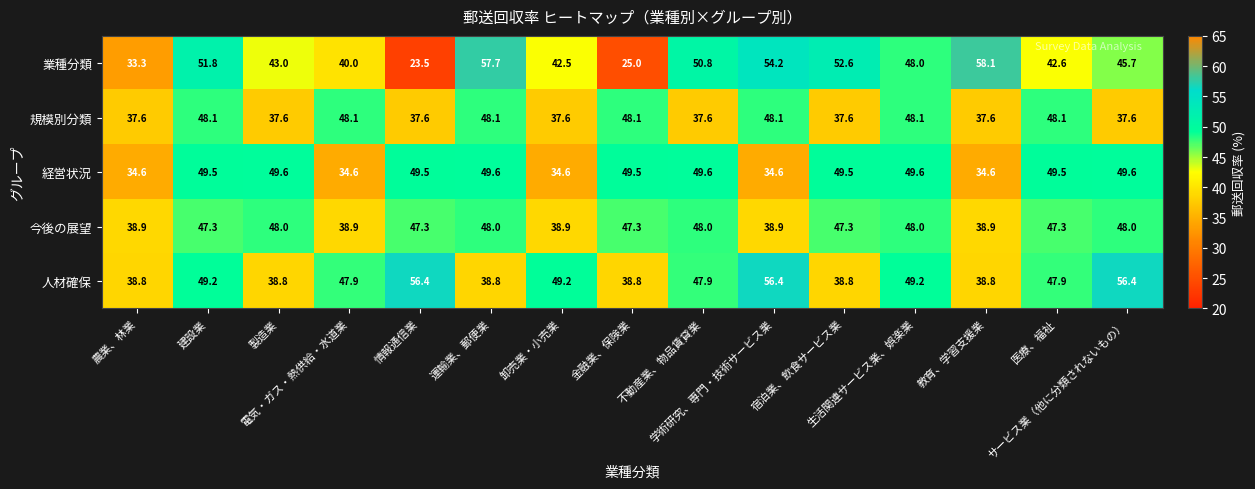

At how many categories does at least one series exceed 36?

15